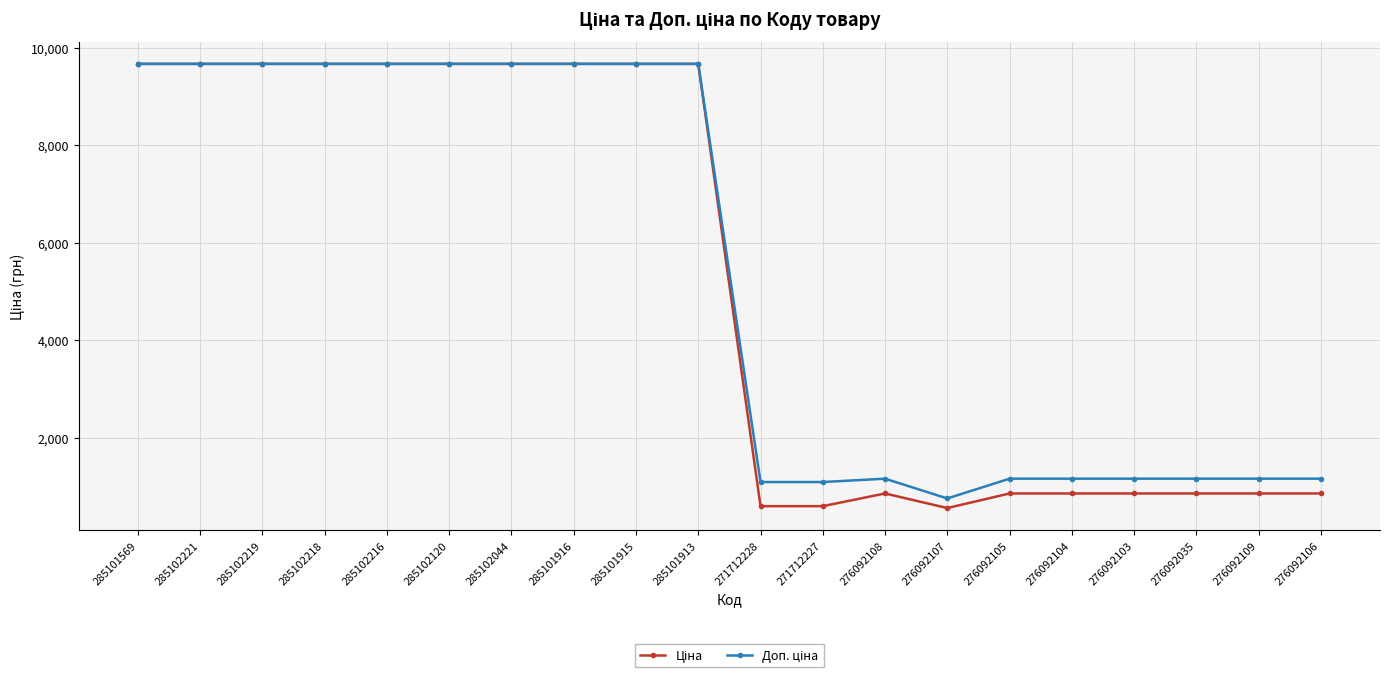

What is the maximum value shown in the chart?

9664.7